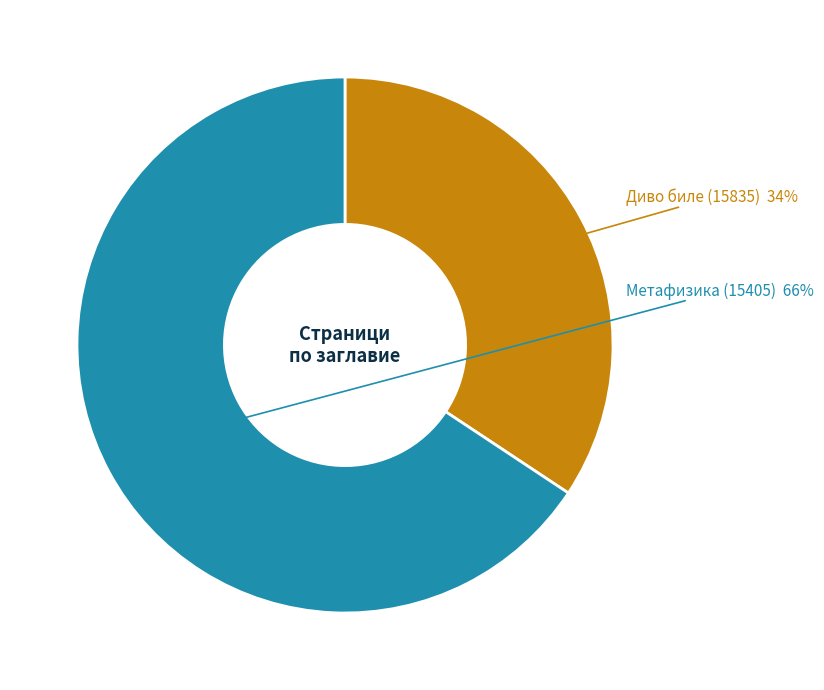

Count the number of slices in the pie.

2